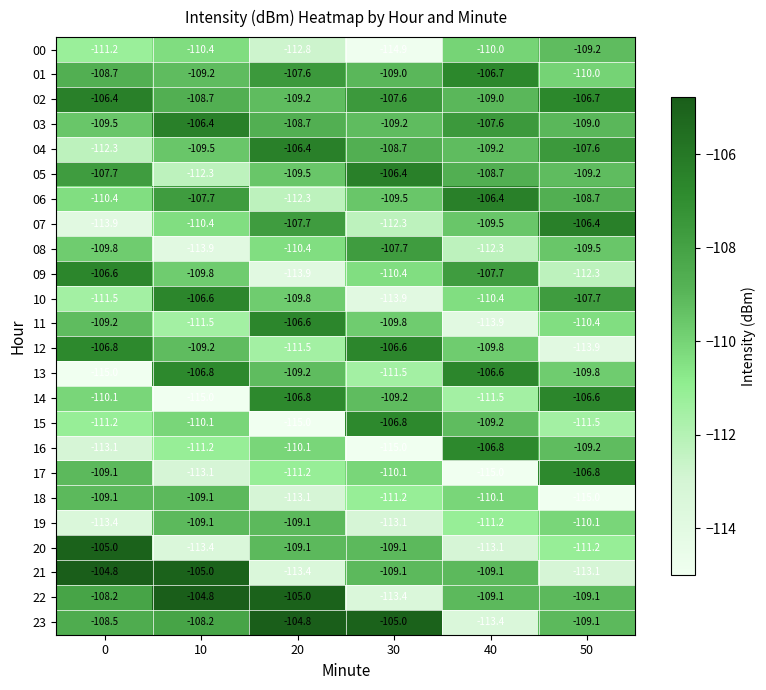

Where does the 23 series first go above -108?

20